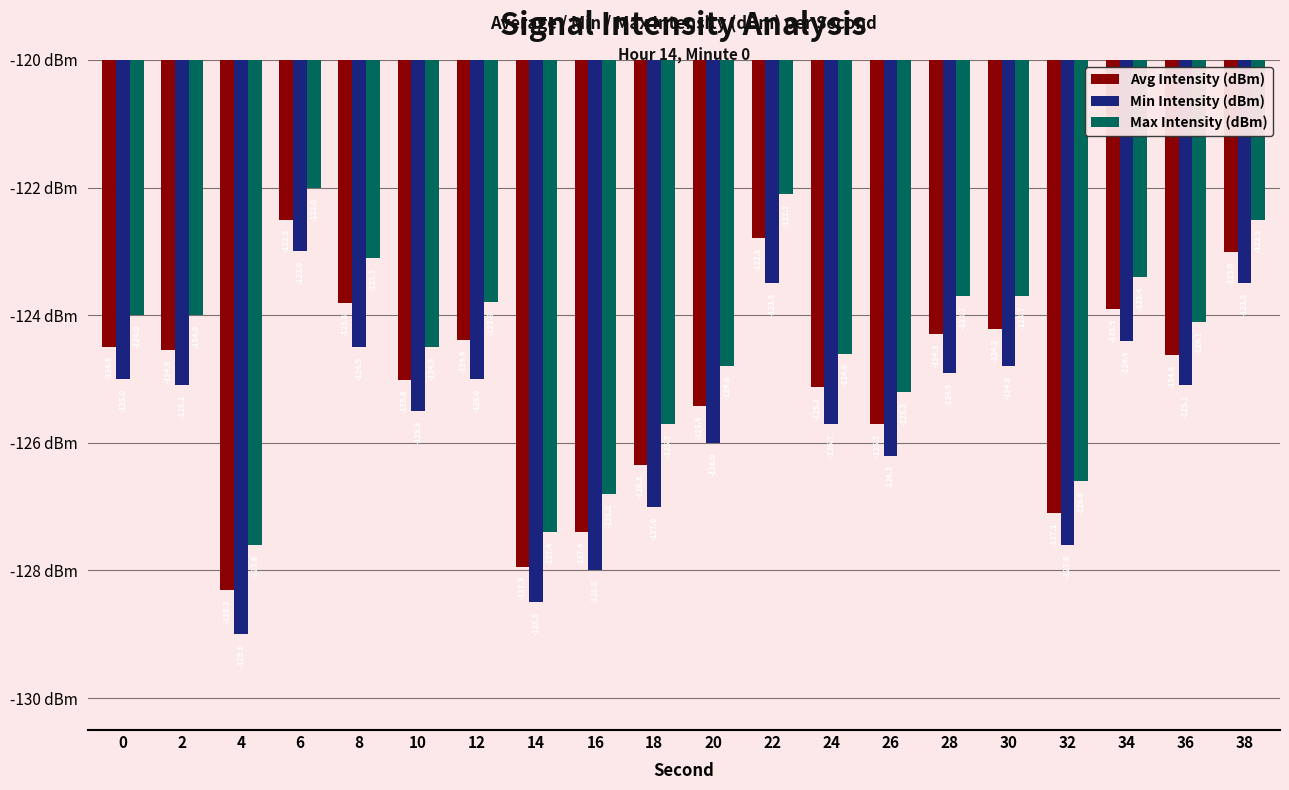

At which label does Max Intensity (dBm) reach its minimum?

4